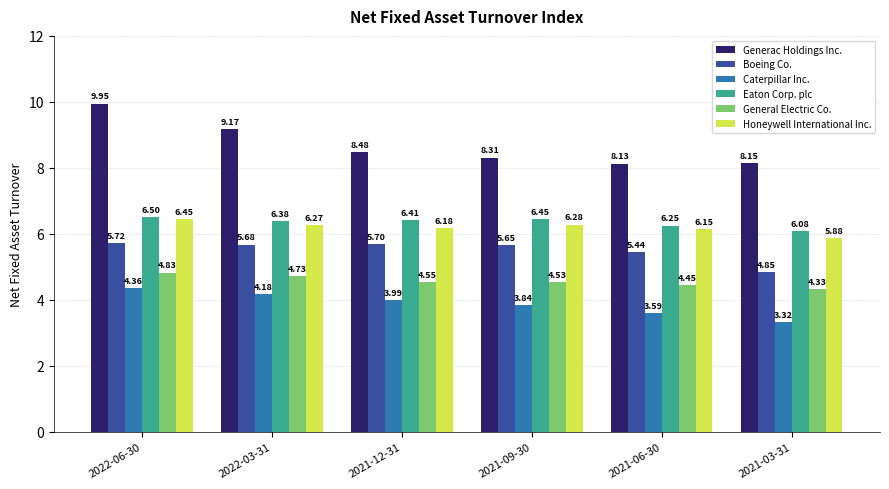

What is the average value of the Generac Holdings Inc. series?

8.7